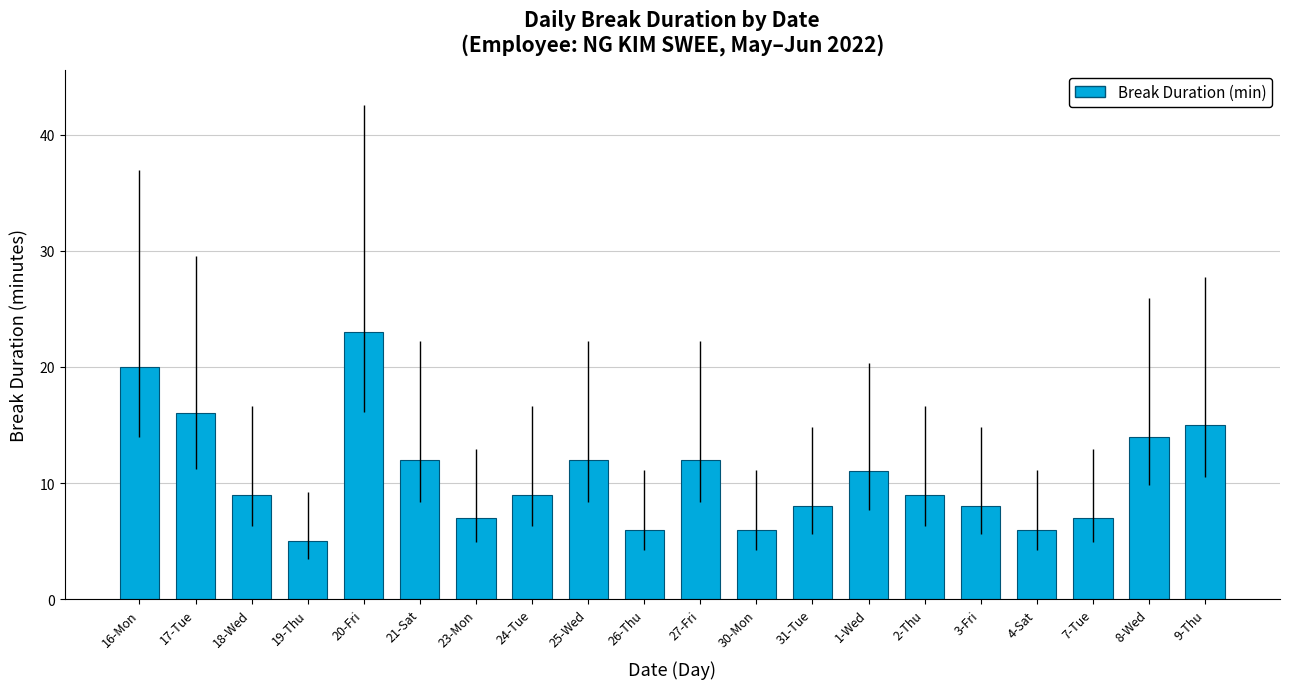

What is the value of the 10th bar from the left?

6